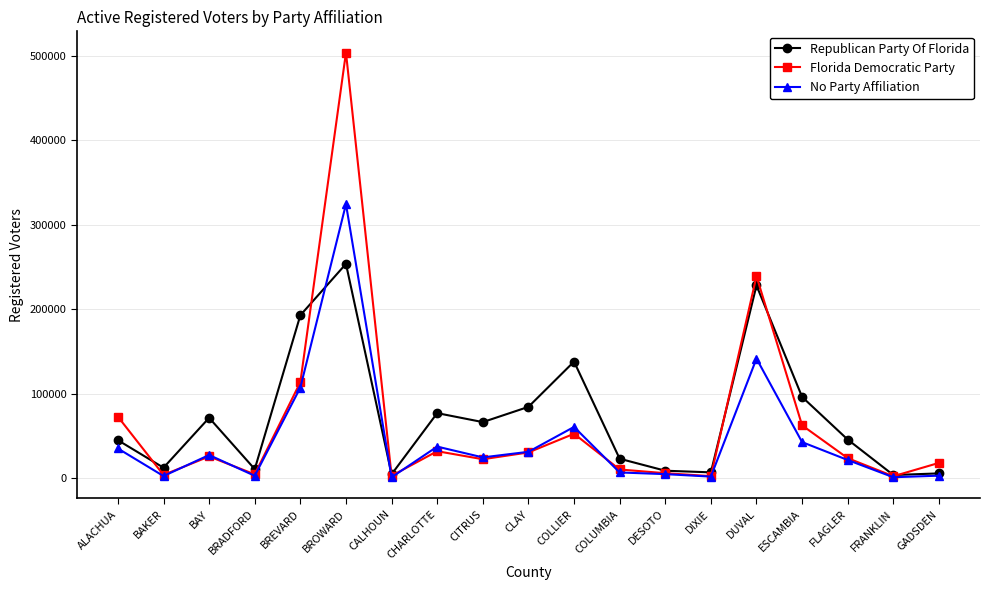

What position from the right is CHARLOTTE?

12